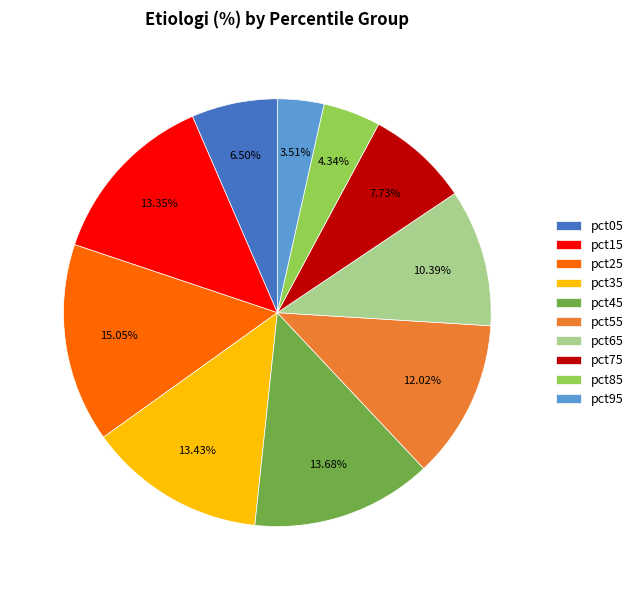

Is pct95 the majority of the pie?

No